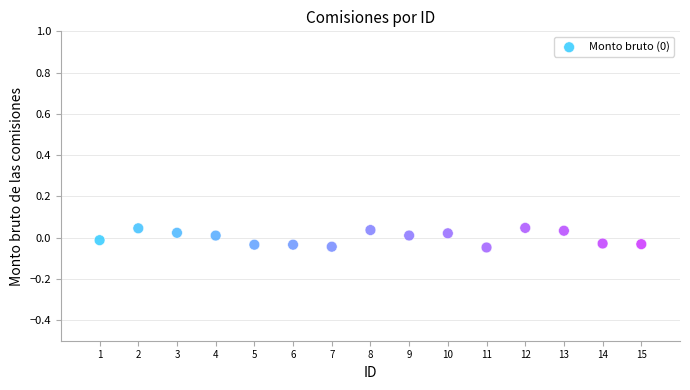

What is the range of X values (max minus min)?

14.0